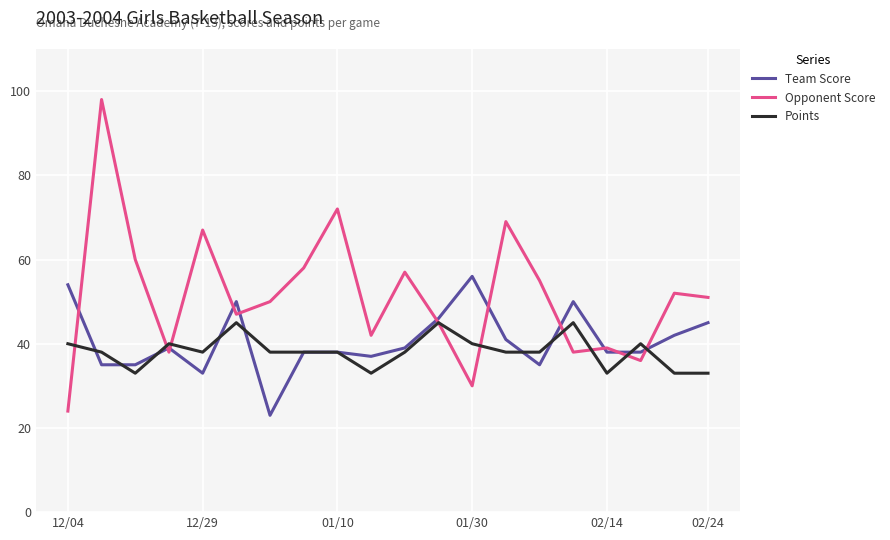

What is the smallest value displayed?

23